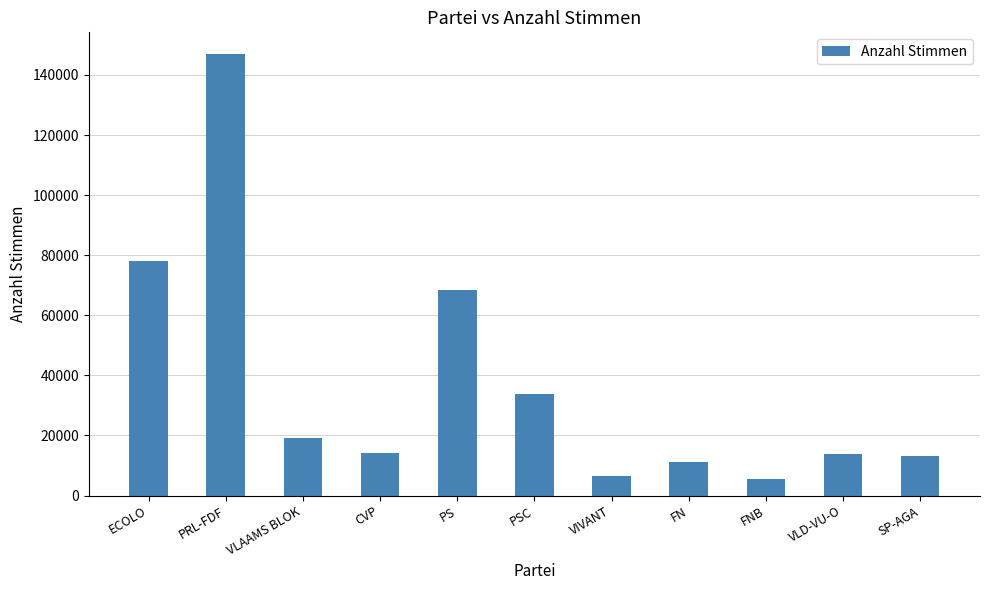

What is the ratio of the value at VLD-VU-O to the value at PRL-FDF?

0.1